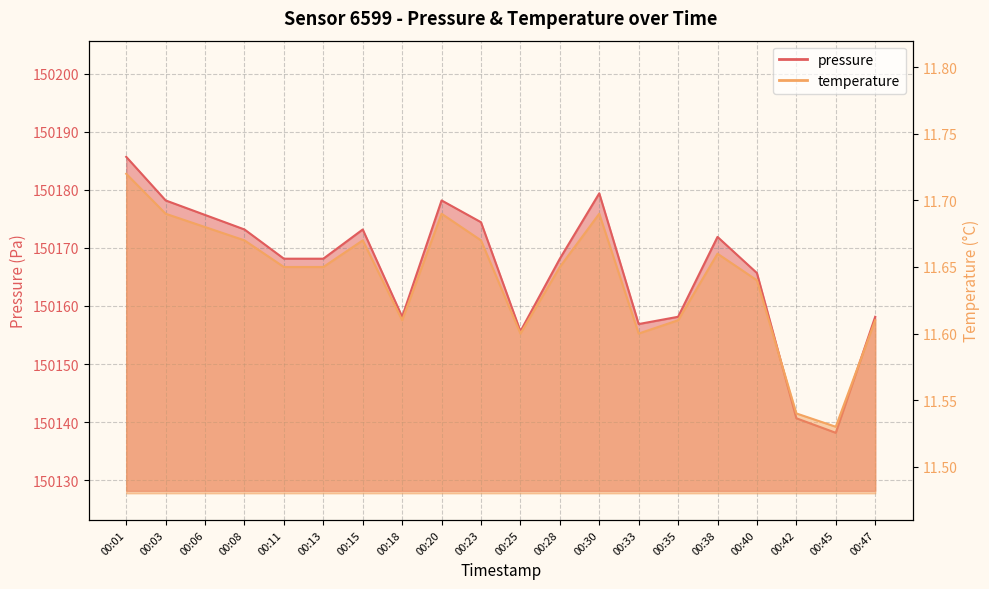

True or false: pressure has more than 2 interior local peaks.

True